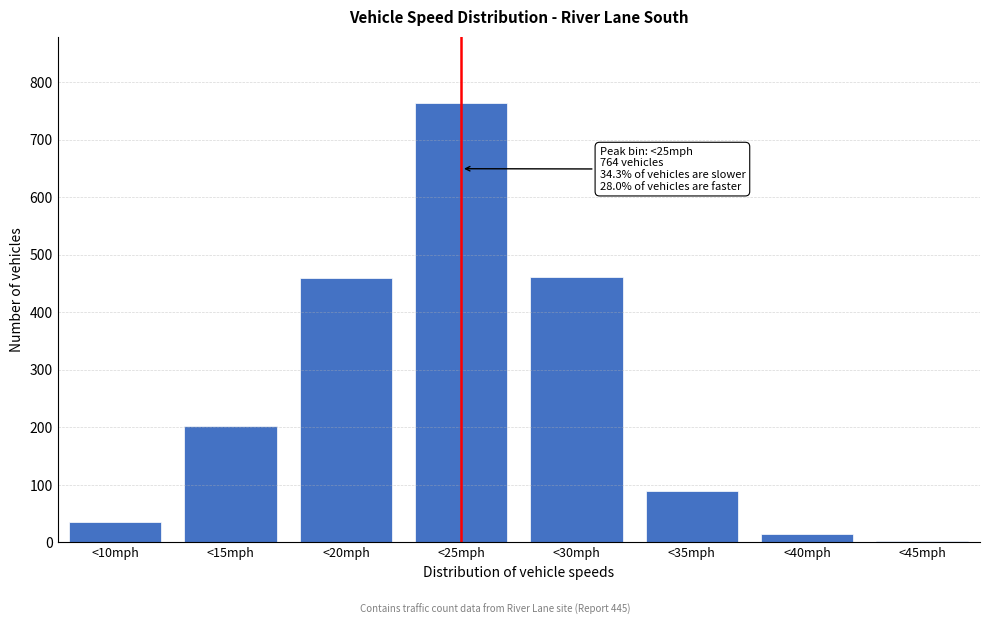

At which category does the chart reach its peak across all series?

<25mph